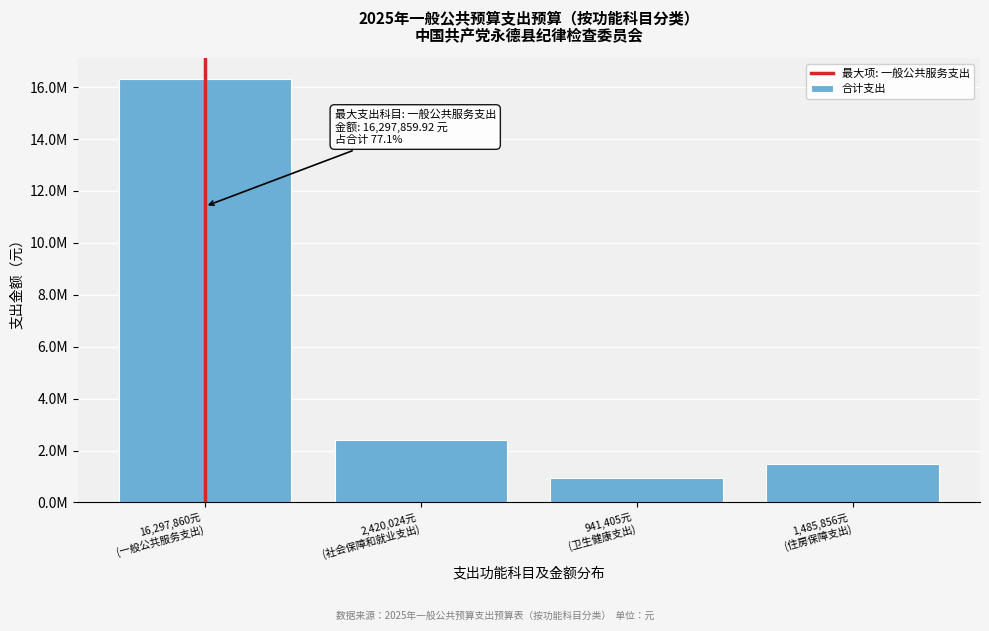

Does the chart contain any negative values?

No